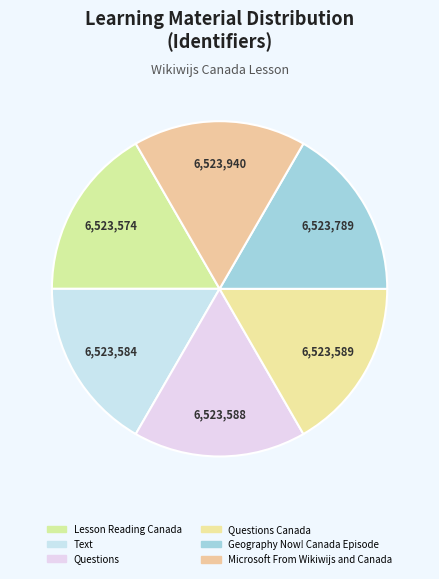

The Microsoft From Wikiwijs and Canada slice represents 29% of the pie. True or false?

False